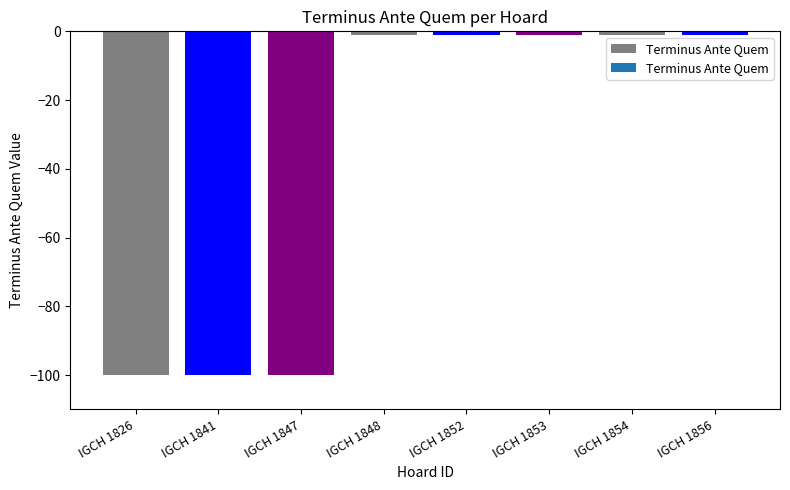

What is the change in value from IGCH 1841 to IGCH 1853?

+99